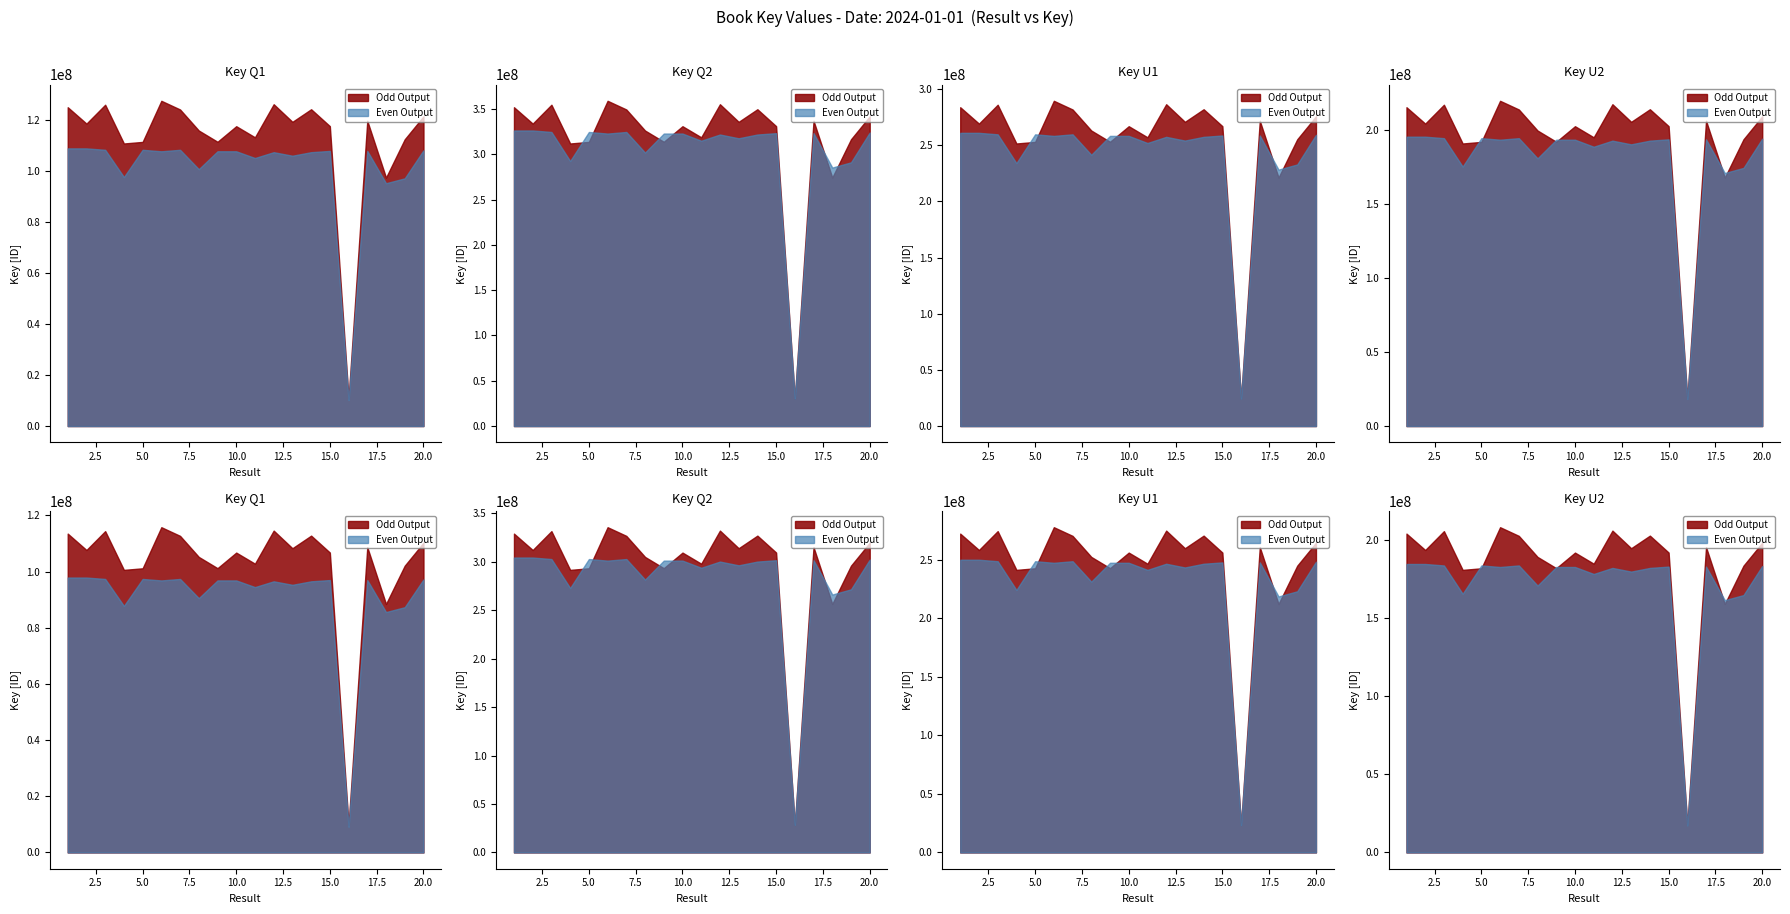

At which category does Even Output reach its first local valley?

4